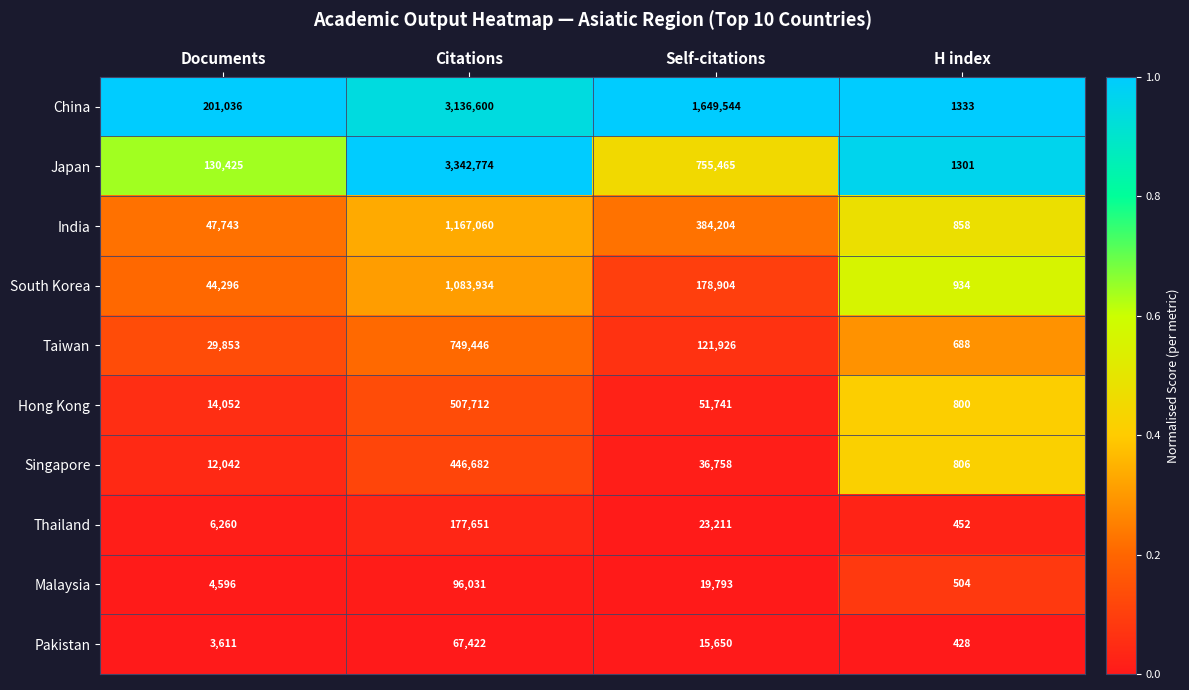

Is it true that Hong Kong equals 1148 at H index?

False